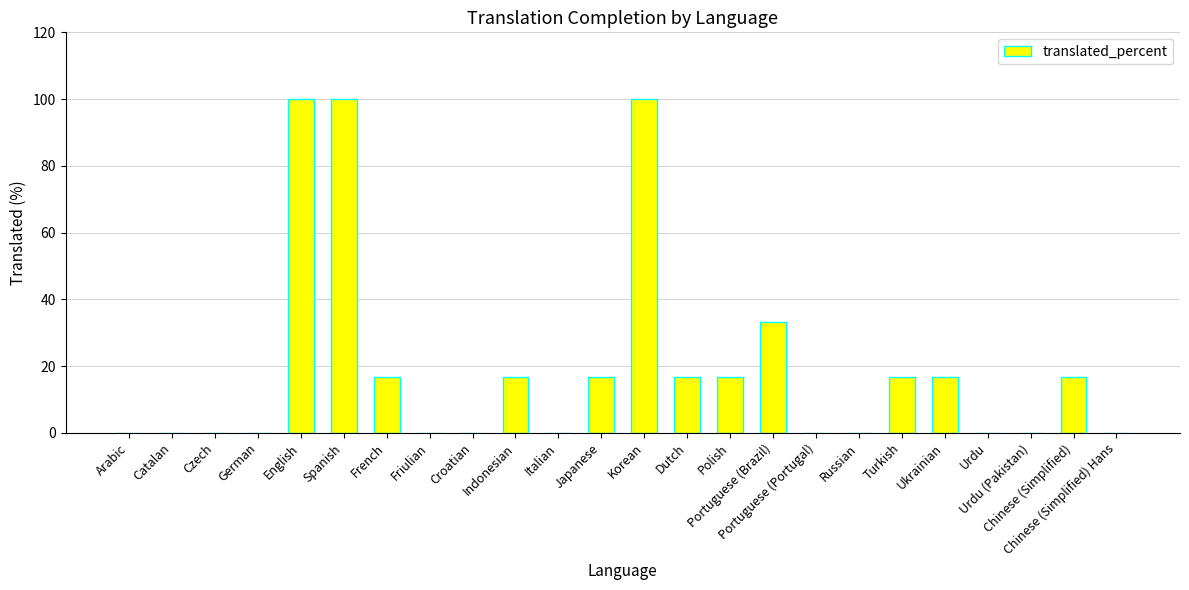

Reading left to right, transcribe all the data shown in this chart.

0.0	0.0	0.0	0.0	100.0	100.0	16.6	0.0	0.0	16.6	0.0	16.6	100.0	16.6	16.6	33.3	0.0	0.0	16.6	16.6	0.0	0.0	16.6	0.0